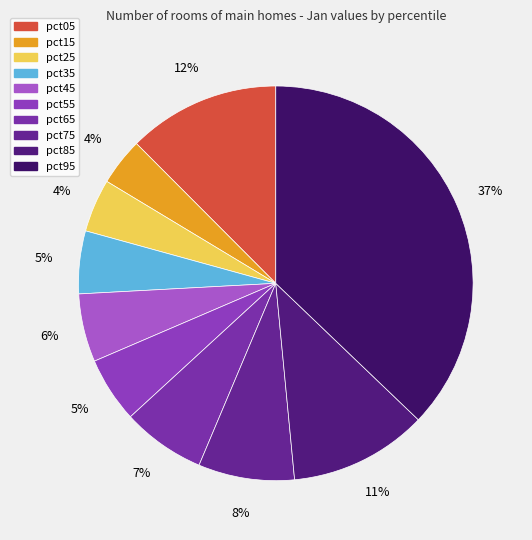

The pct55 slice represents 1% of the pie. True or false?

False